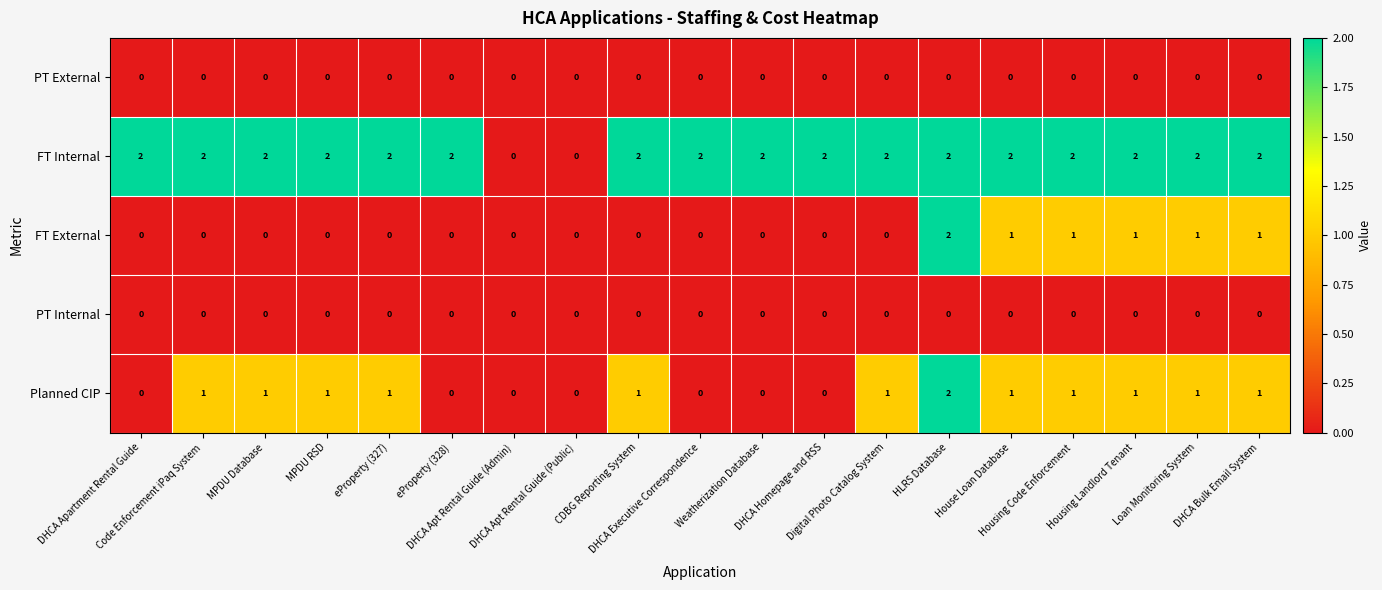

How many data points does each series have?

19